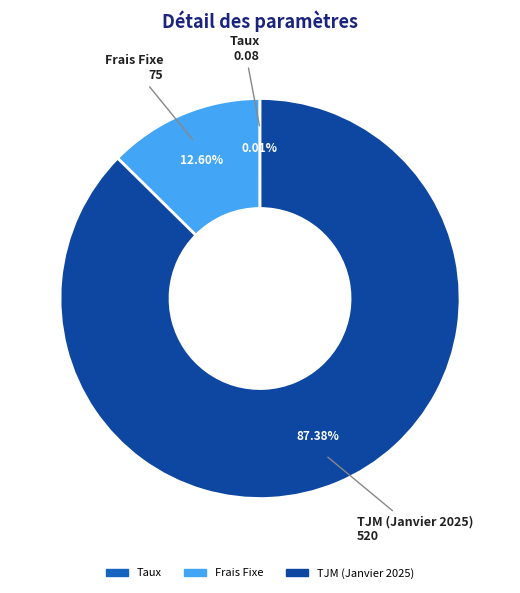

Is the sum of Frais Fixe and TJM (Janvier 2025) greater than half?

Yes